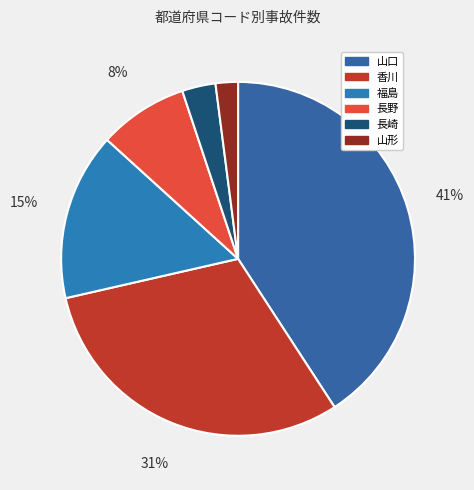

Is it true that 山口 is 46% of the pie?

False